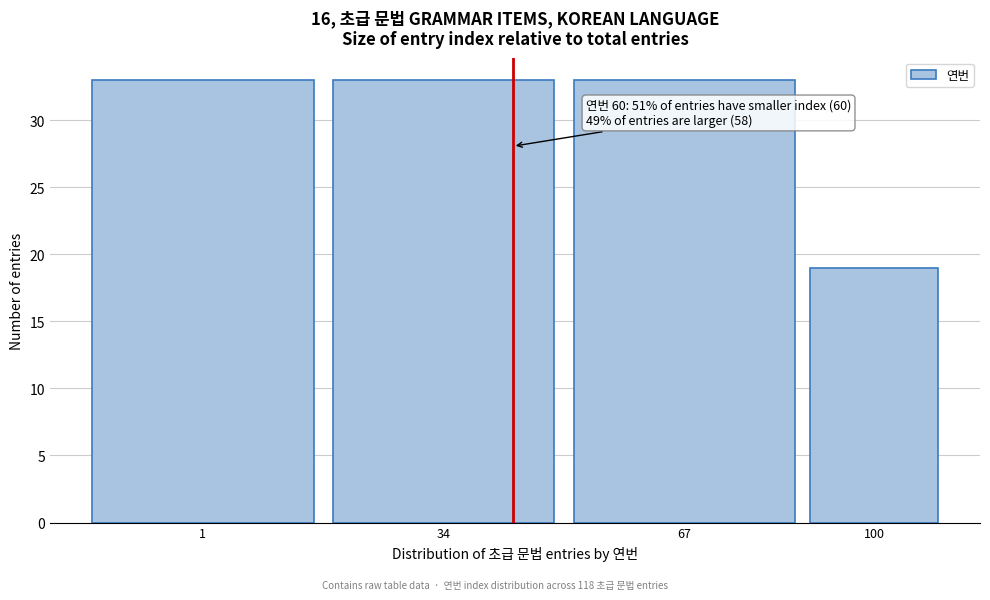

Reading left to right, what are all the values shown in this chart?

33	33	33	19